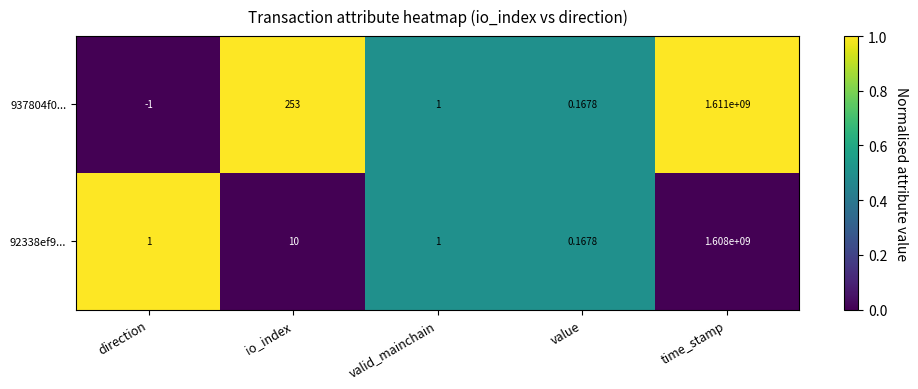

List the labels in order of 937804f0... value, largest first.

time_stamp, io_index, valid_mainchain, value, direction